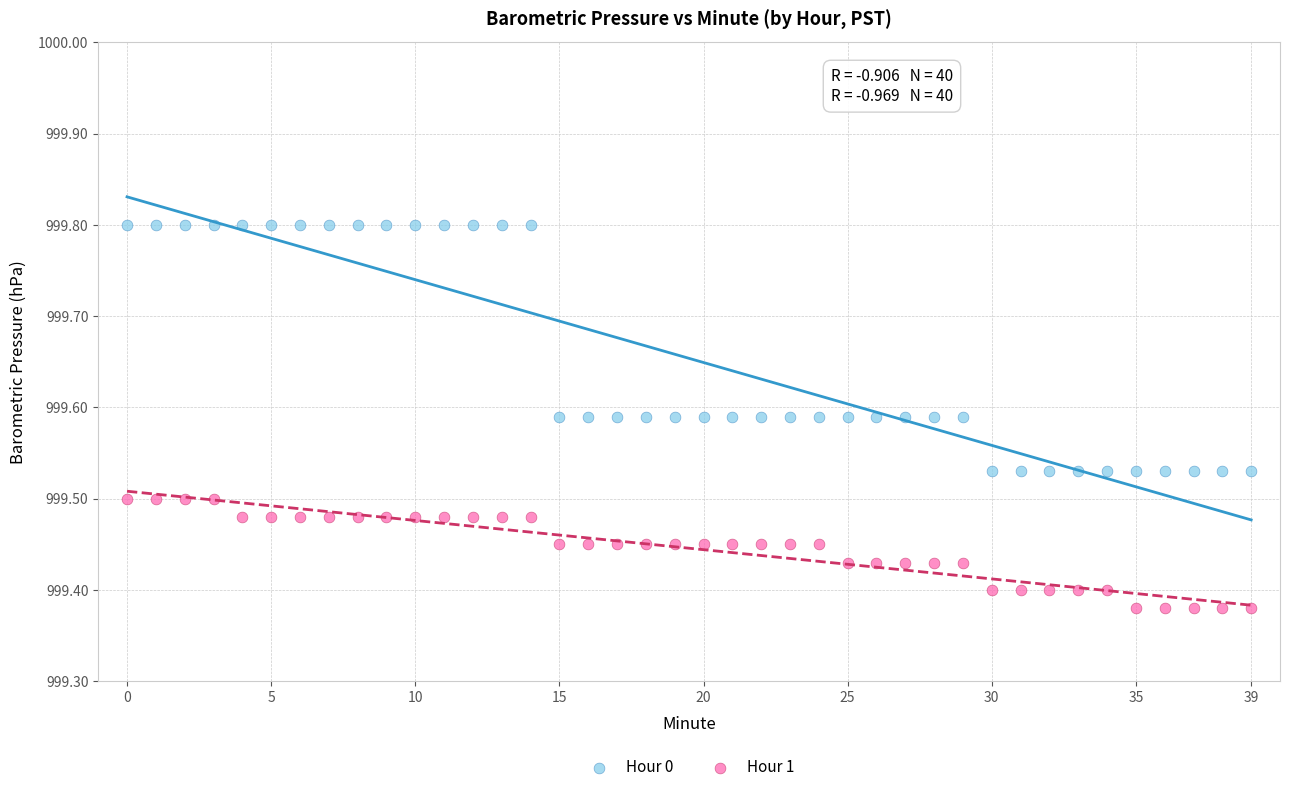

Which series reaches the maximum Y coordinate?

Hour 0